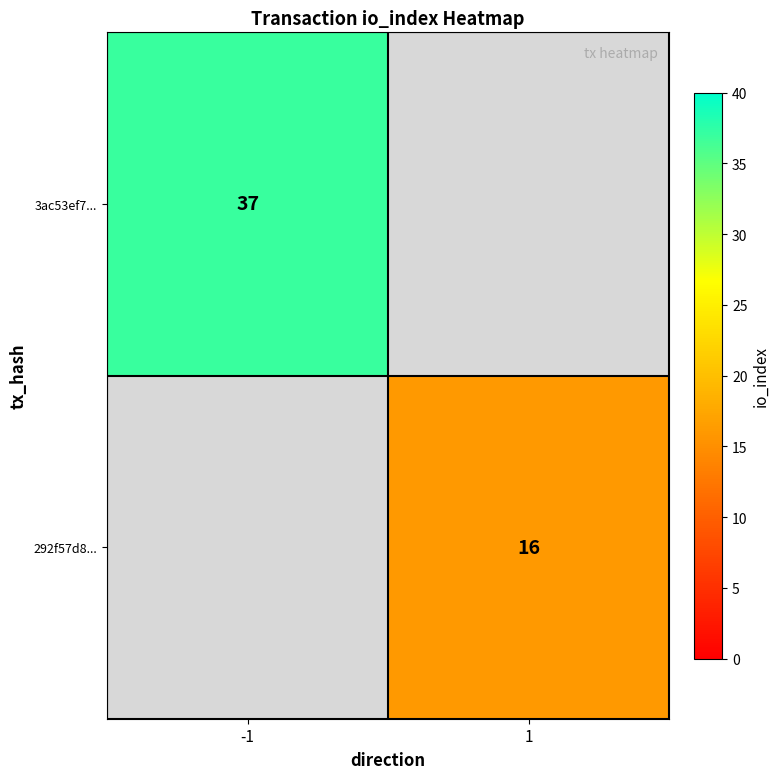

The value of 292f57d8... at 1 is 16. True or false?

True